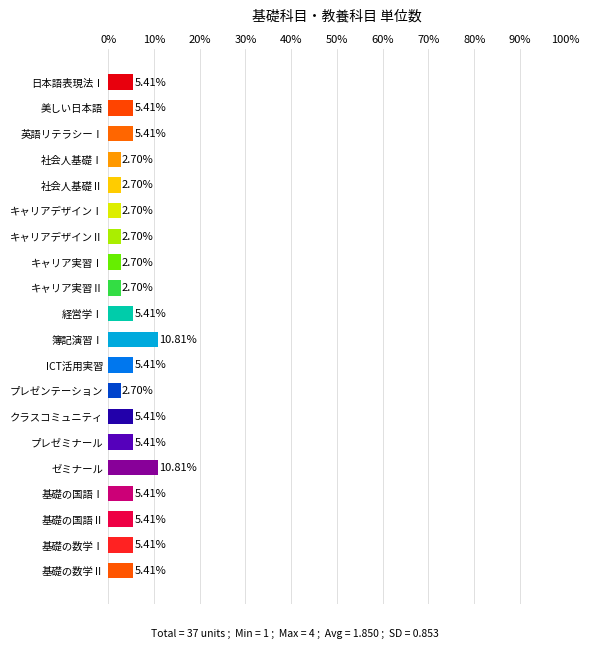

What is the minimum value shown in the chart?

2.7